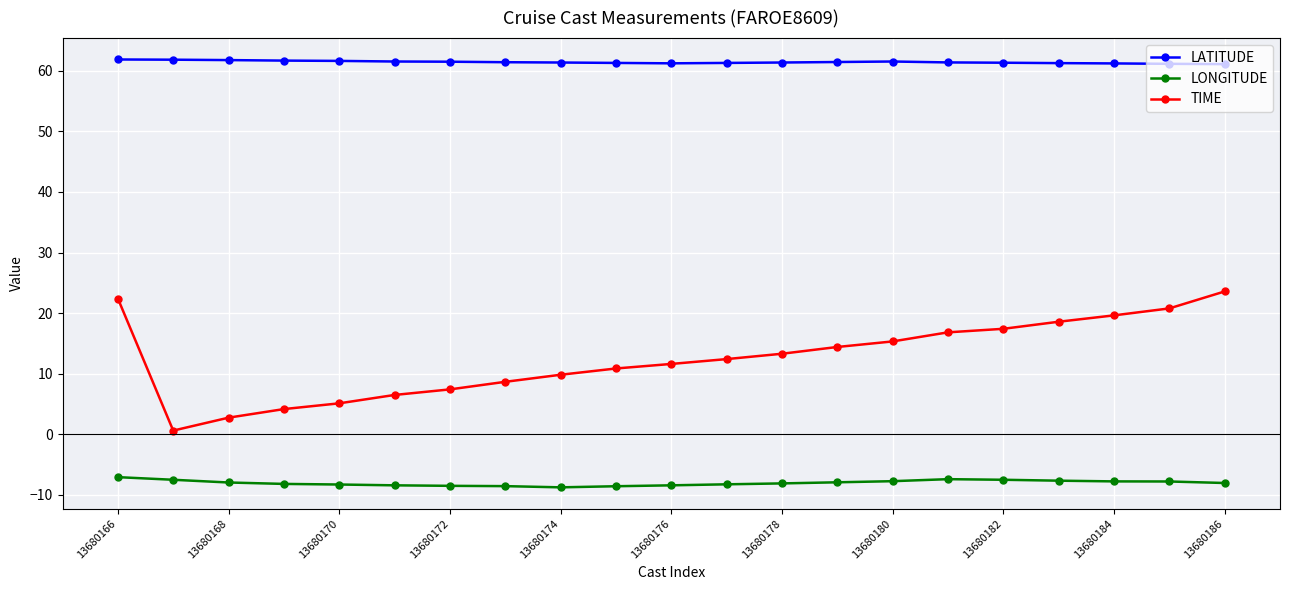

True or false: LONGITUDE and TIME intersect in this chart.

False